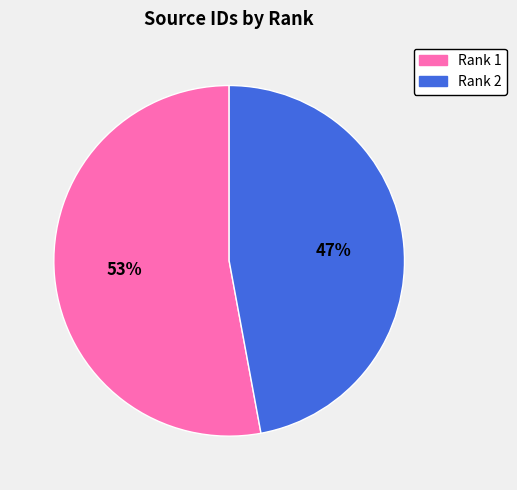

To the nearest percent, what is the average slice percentage?

50%